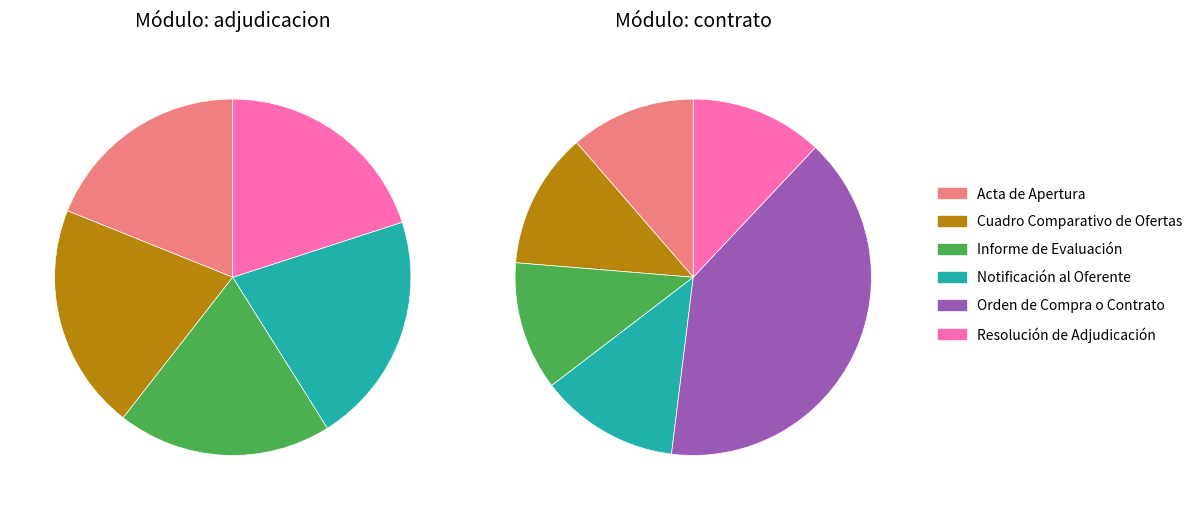

To the nearest percent, what is the combined percentage of Orden de Compra o Contrato and Informe de Evaluación?

52%